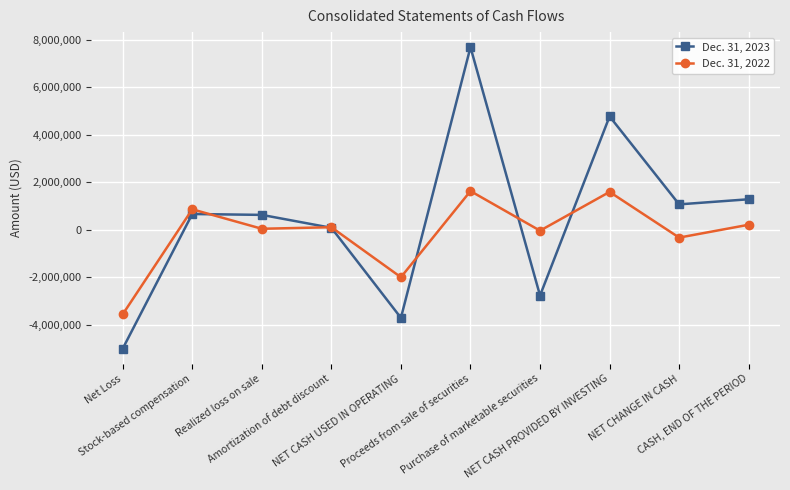

What is the difference between the highest and lowest values at Amortization of debt discount?

25027